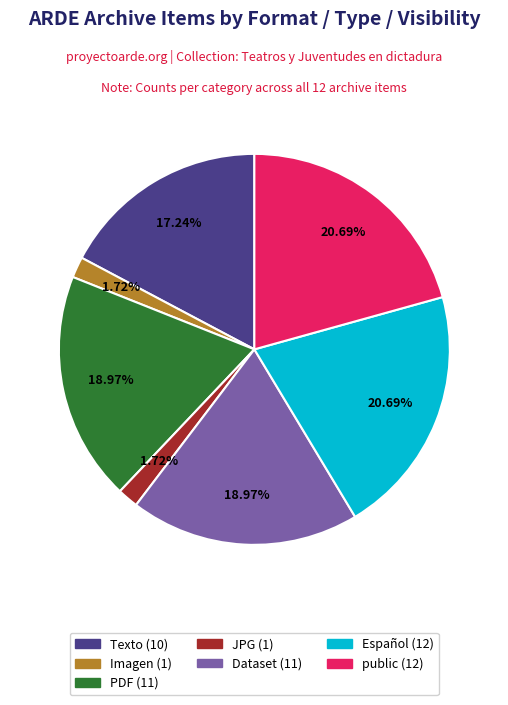

Is there any slice that represents more than half of the pie?

No